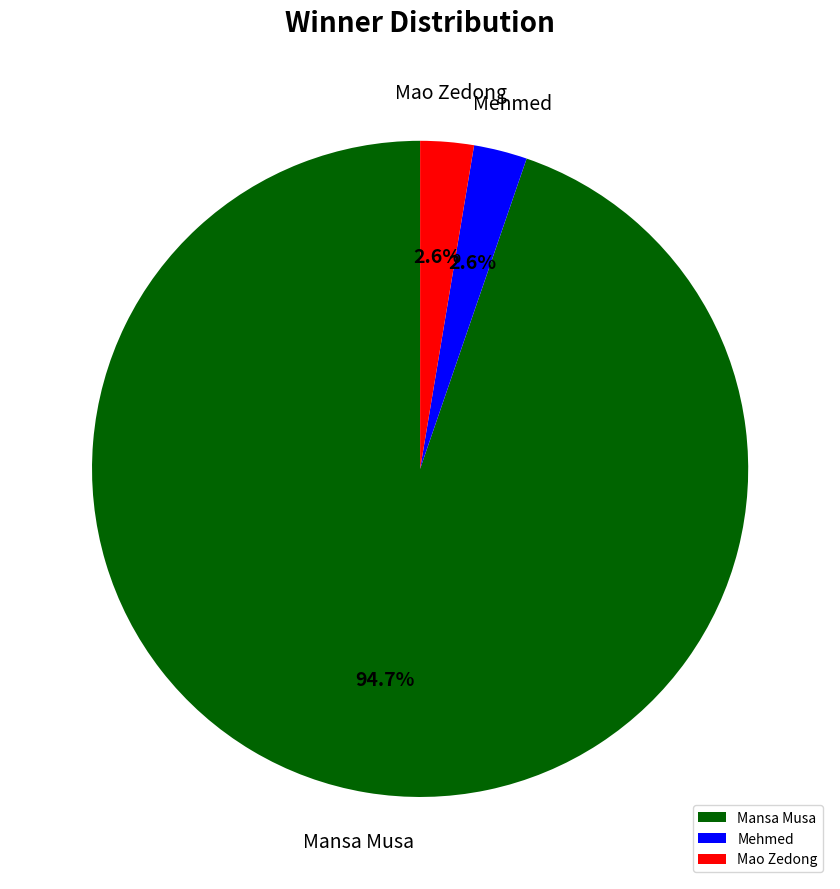

Does Mao Zedong account for over 50% of the chart?

No